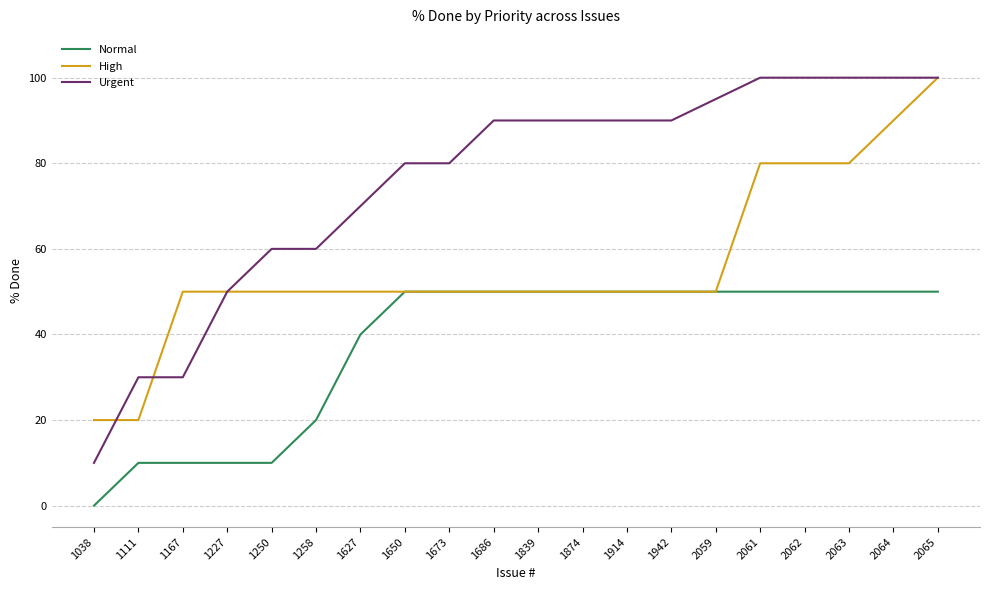

Is this an area chart (filled region under the line)?

No